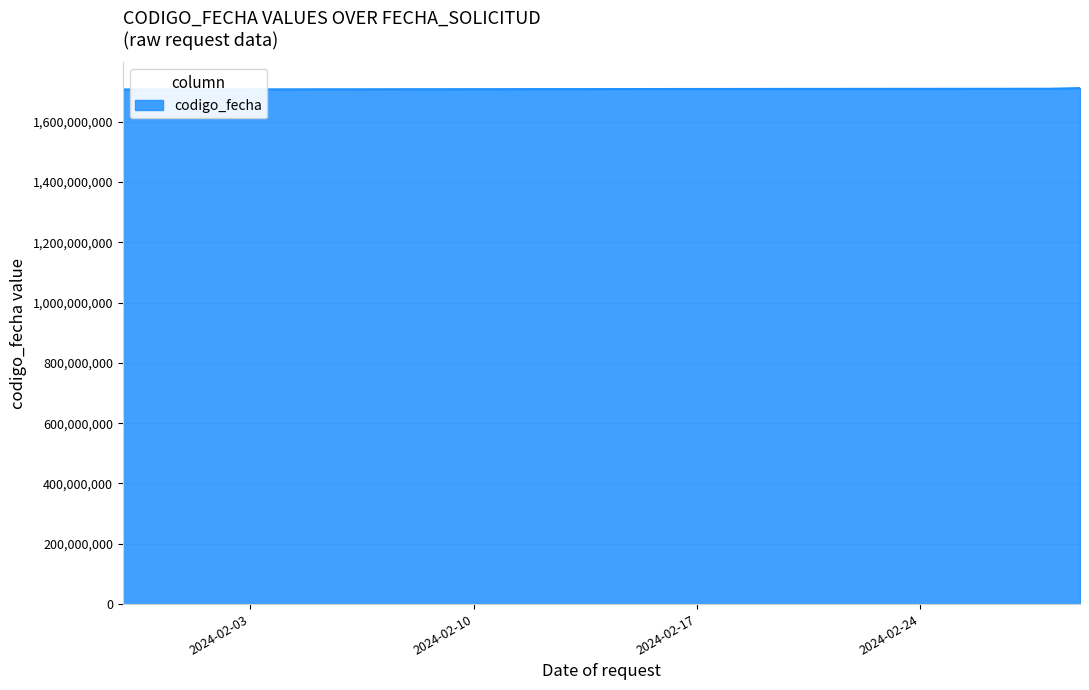

What is the greatest value displayed?

1711379229